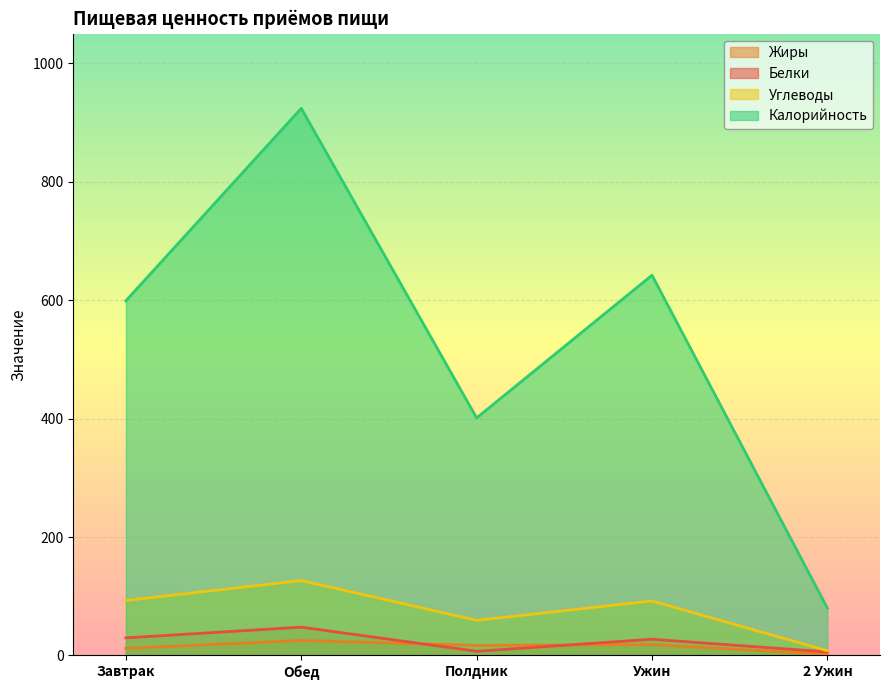

Does the chart display data point markers on the line(s)?

No